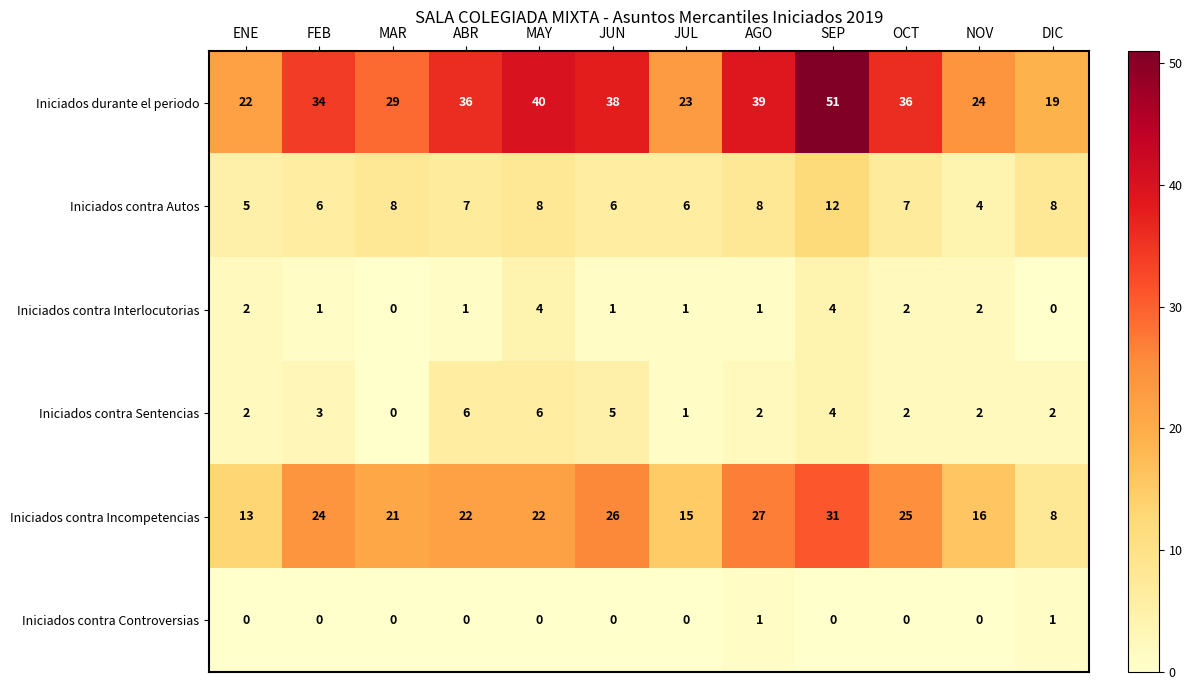

What is the sum of all Iniciados contra Autos values?

85